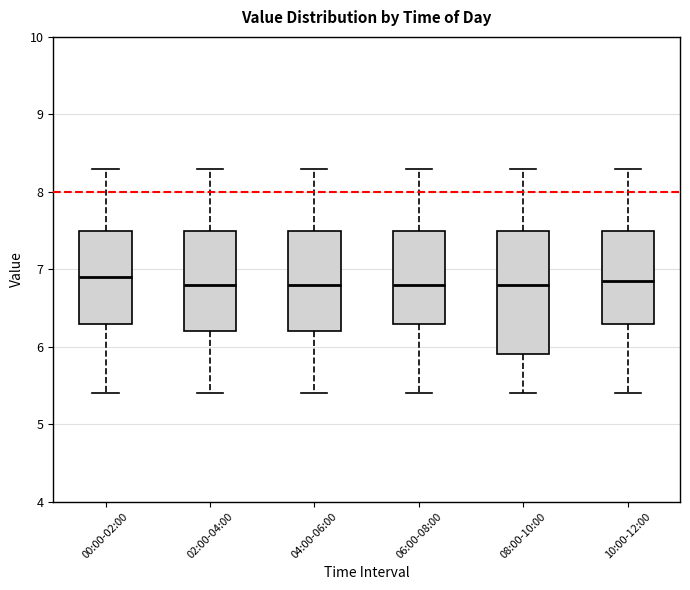

Reading left to right, read every box against the y-axis: the position of its median line, the range the box covers, and the ends of its whiskers. The values are not printed on the chart, so give them approximately, as read against the axis.

00:00-02:00: median 6.9, box 6.3 to 7.5, whiskers 5.4 to 8.3
02:00-04:00: median 6.8, box 6.2 to 7.5, whiskers 5.4 to 8.3
04:00-06:00: median 6.8, box 6.2 to 7.5, whiskers 5.4 to 8.3
06:00-08:00: median 6.8, box 6.3 to 7.5, whiskers 5.4 to 8.3
08:00-10:00: median 6.8, box 5.9 to 7.5, whiskers 5.4 to 8.3
10:00-12:00: median 6.9, box 6.3 to 7.5, whiskers 5.4 to 8.3